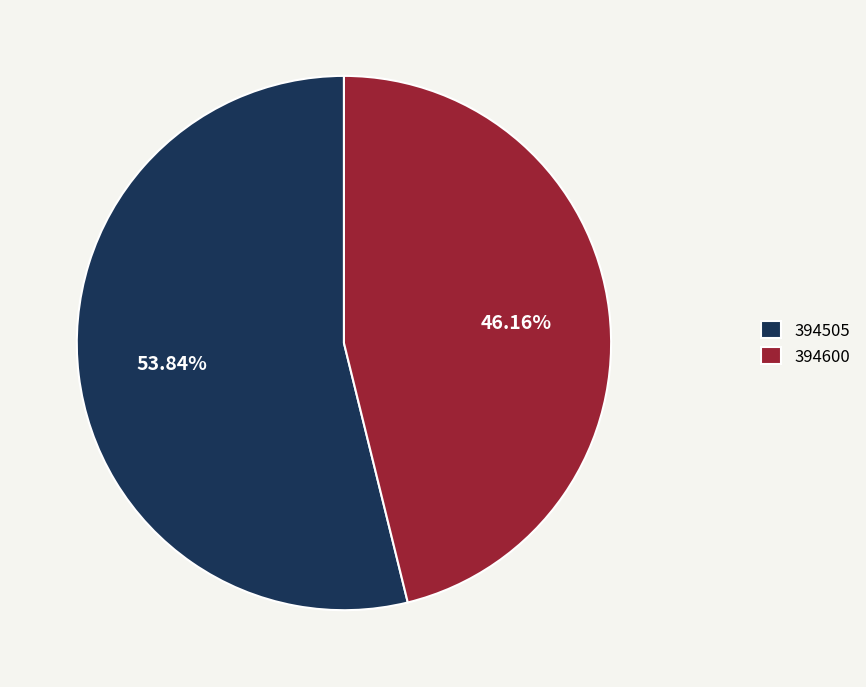

Rank the categories by value from lowest to highest.

394600, 394505